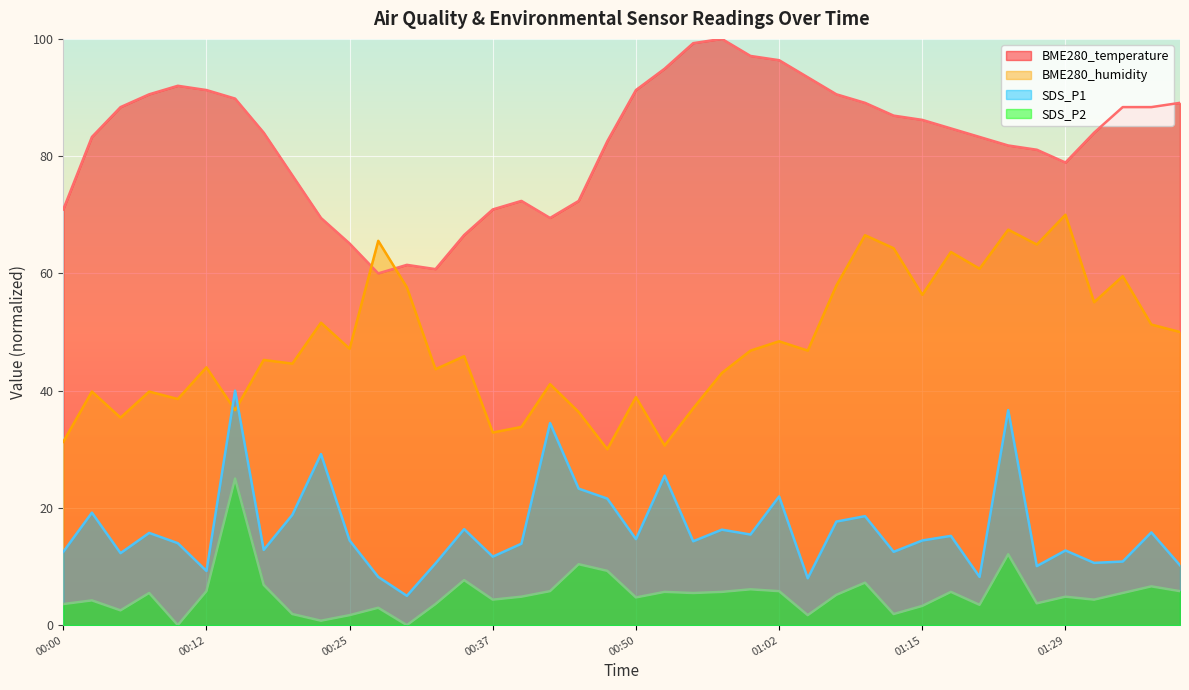

Reading left to right, transcribe all the data shown in this chart.

BME280_temperature: 70.9	83.3	88.4	90.5	92.0	91.3	89.8	84.0	76.7	69.5	65.1	60.0	61.5	60.7	66.5	70.9	72.4	69.5	72.4	82.5	91.3	94.9	99.3	100.0	97.1	96.4	93.5	90.5	89.1	86.9	86.2	84.7	83.3	81.8	81.1	78.9	84.0	88.4	88.4	89.1
BME280_humidity: 31.3	39.8	35.4	39.8	38.6	44.0	36.7	45.2	44.6	51.6	47.1	65.6	57.6	43.7	45.9	32.9	33.8	41.1	36.3	30.0	38.9	30.6	37.0	43.0	46.8	48.4	46.8	57.9	66.5	64.3	56.3	63.7	60.8	67.5	64.9	70.0	55.1	59.5	51.3	50.0
SDS_P1: 12.5	19.2	12.3	15.7	14.0	9.2	40.0	12.8	18.8	29.2	14.4	8.2	5.0	10.5	16.4	11.7	13.9	34.5	23.3	21.6	14.7	25.5	14.3	16.3	15.5	21.9	8.0	17.7	18.6	12.5	14.4	15.2	8.2	36.7	10.1	12.7	10.6	10.8	15.8	10.2
SDS_P2: 3.6	4.2	2.5	5.5	0.0	5.8	25.0	6.9	1.9	0.8	1.7	3.0	0.0	3.6	7.7	4.3	4.8	5.8	10.4	9.3	4.7	5.7	5.5	5.7	6.1	5.8	1.7	5.2	7.2	1.9	3.3	5.7	3.5	12.1	3.7	4.8	4.3	5.5	6.6	5.8